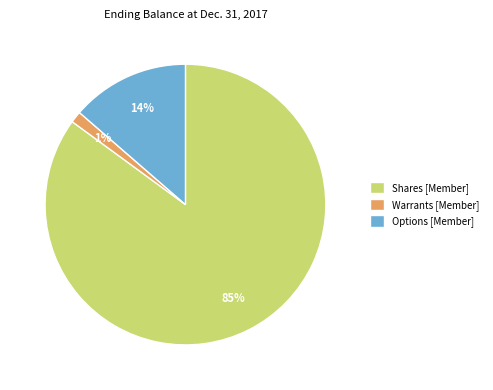

Is the sum of Warrants [Member] and Options [Member] greater than half?

No